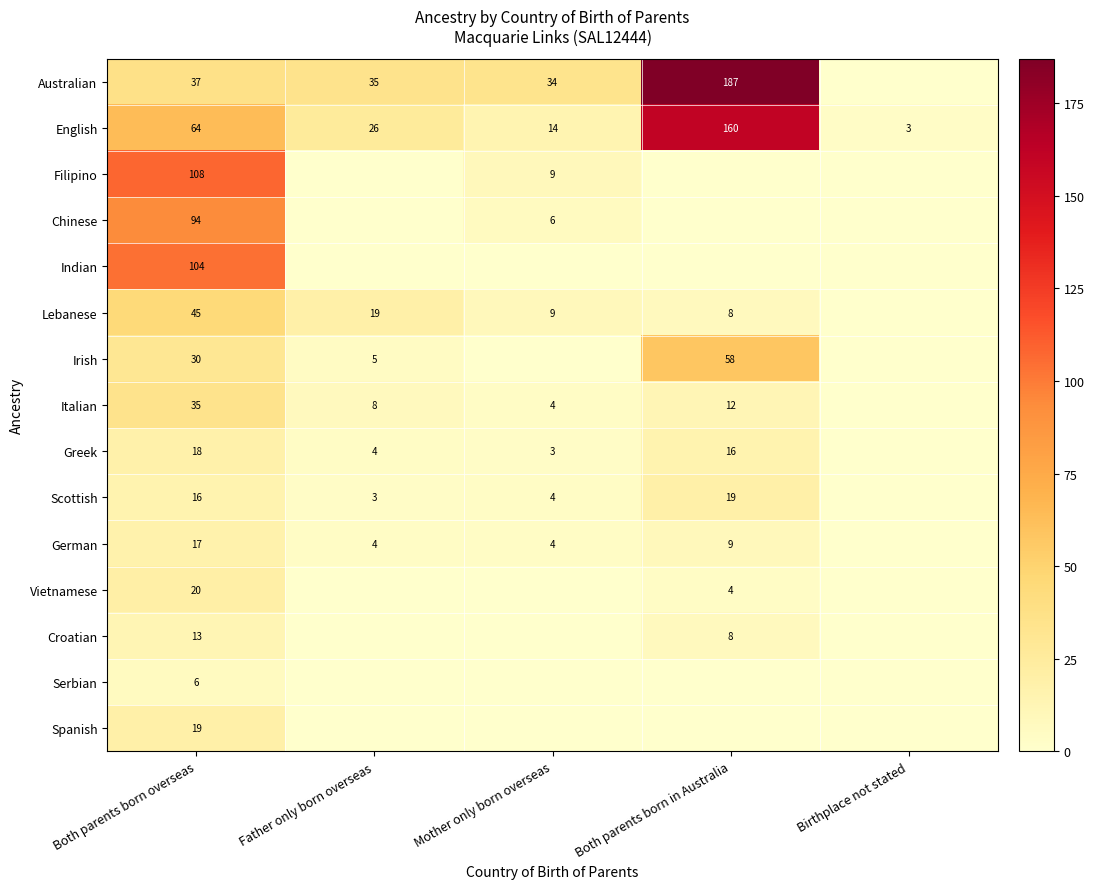

At which label is English closest to 81?

Both parents born overseas